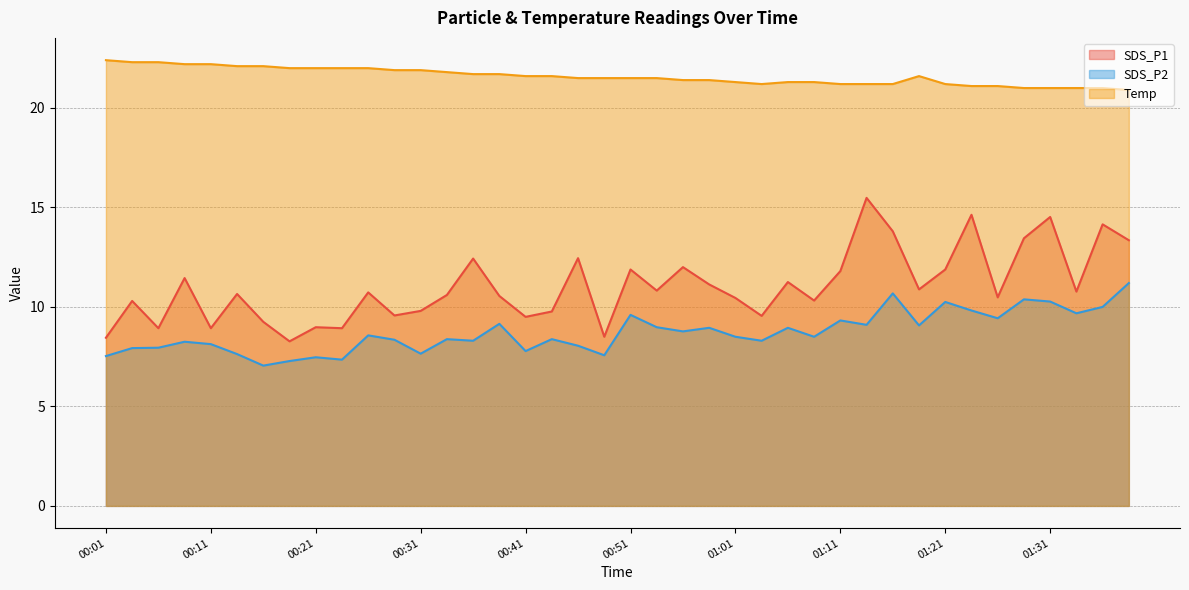

The value of Temp at 00:04 is 22.3. True or false?

True